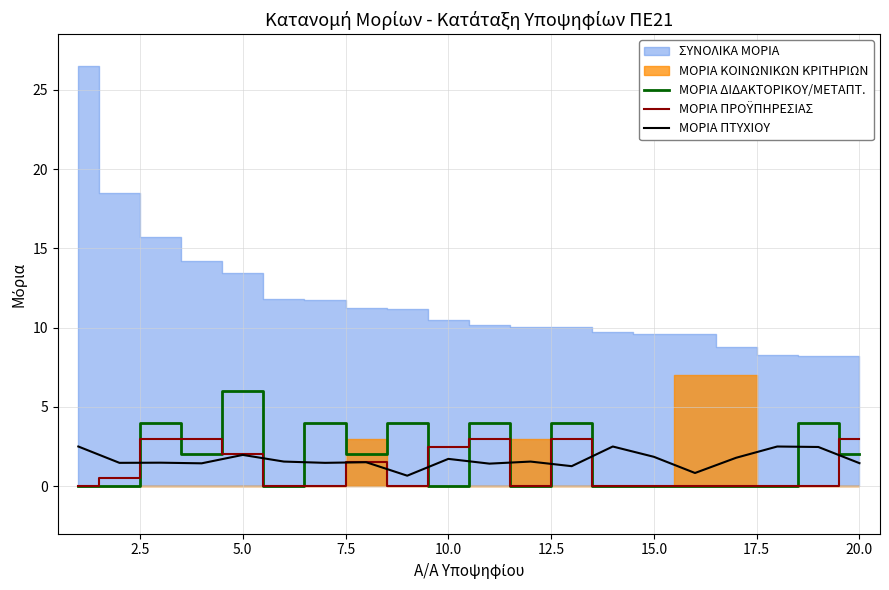

How many times do ΜΟΡΙΑ ΔΙΔΑΚΤΟΡΙΚΟΥ/ΜΕΤΑΠΤ. and ΜΟΡΙΑ ΠΡΟΫΠΗΡΕΣΙΑΣ cross each other?

6